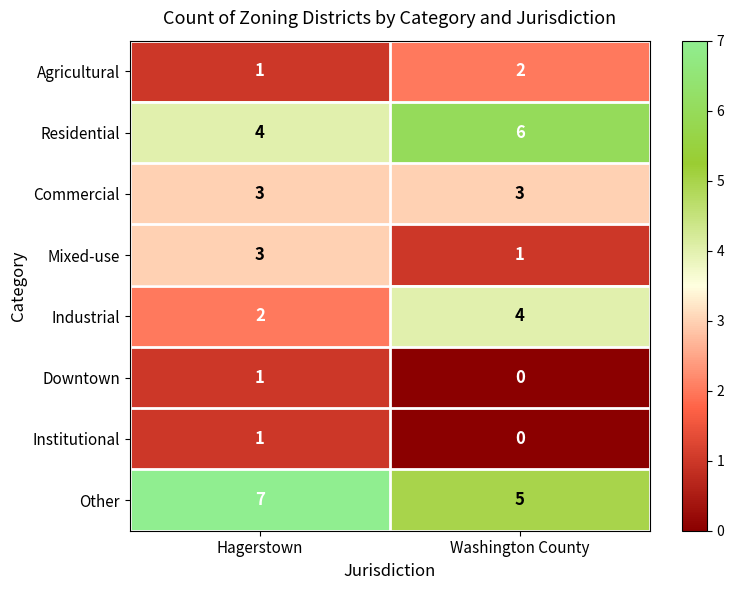

What is the total value across all series at Hagerstown?

22